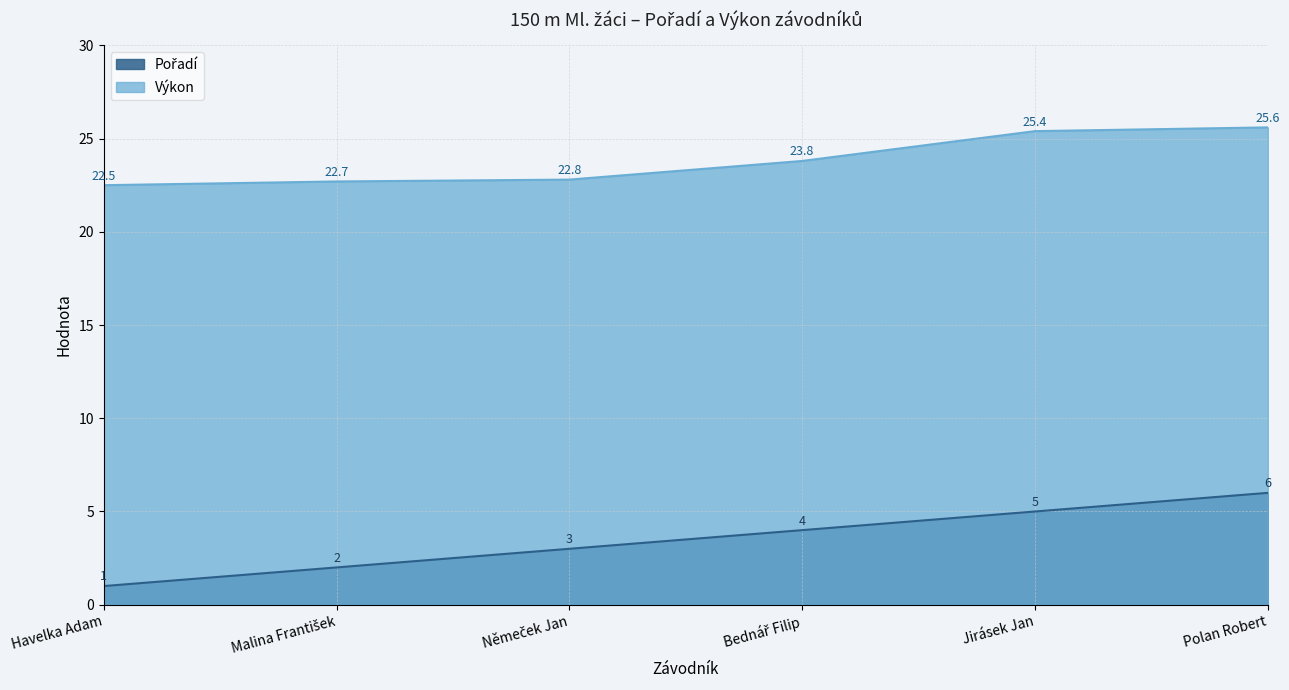

Is the value of Pořadí at Bednář Filip greater than the value of Výkon at Havelka Adam?

No